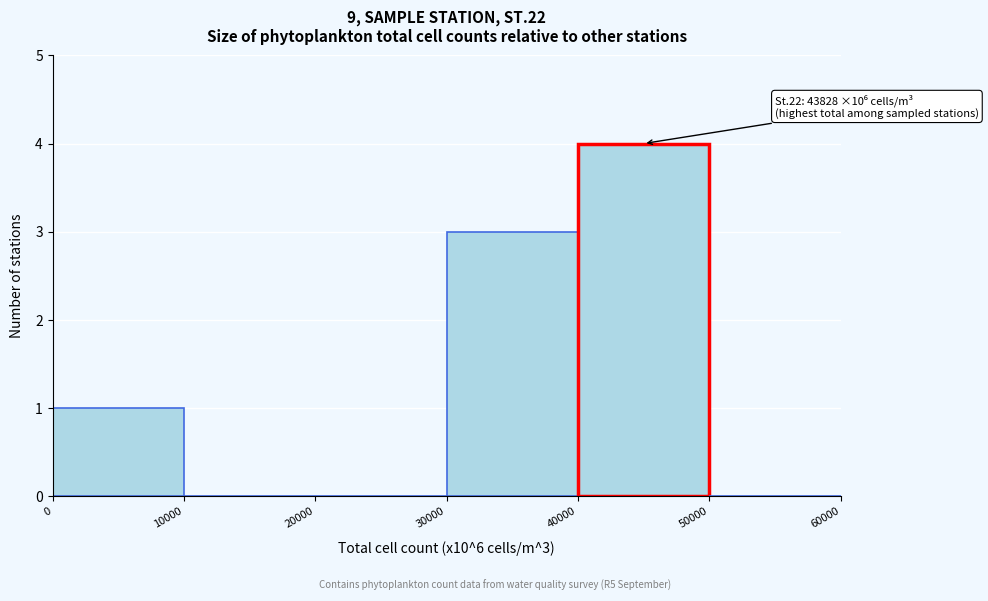

Over which range of the x-axis is the bar tallest?

40000 to 50000